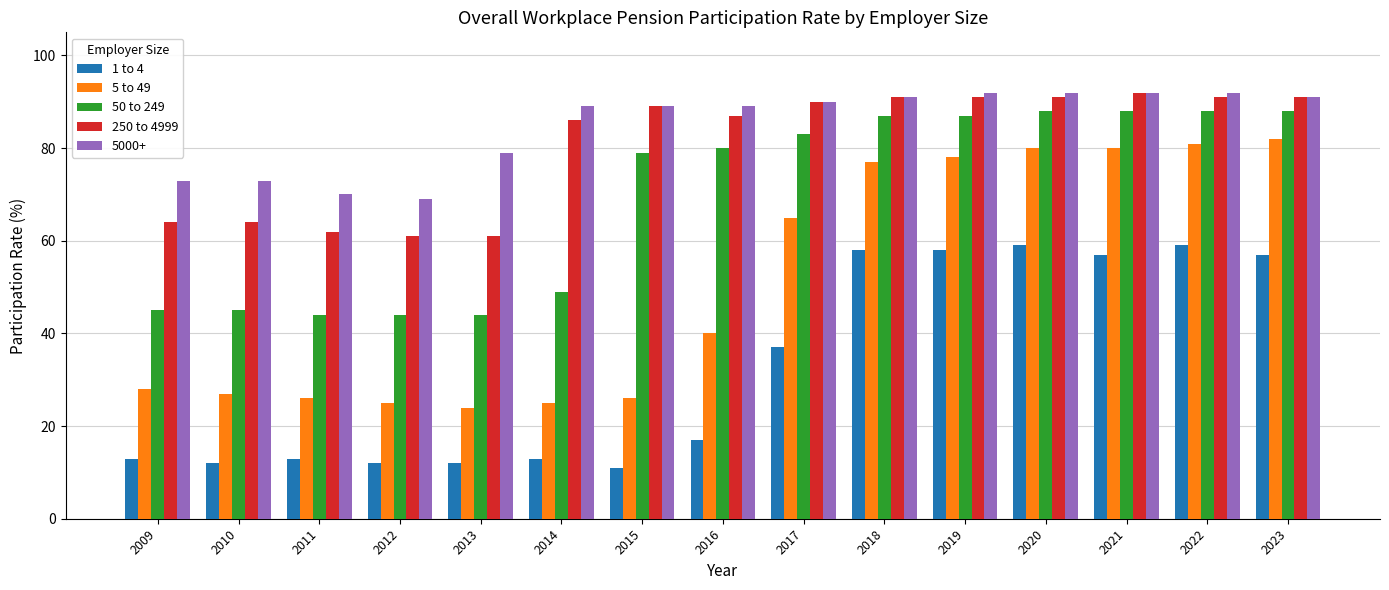

What is the value of the 5 to 49 bar at the 2nd from the left?

27.0